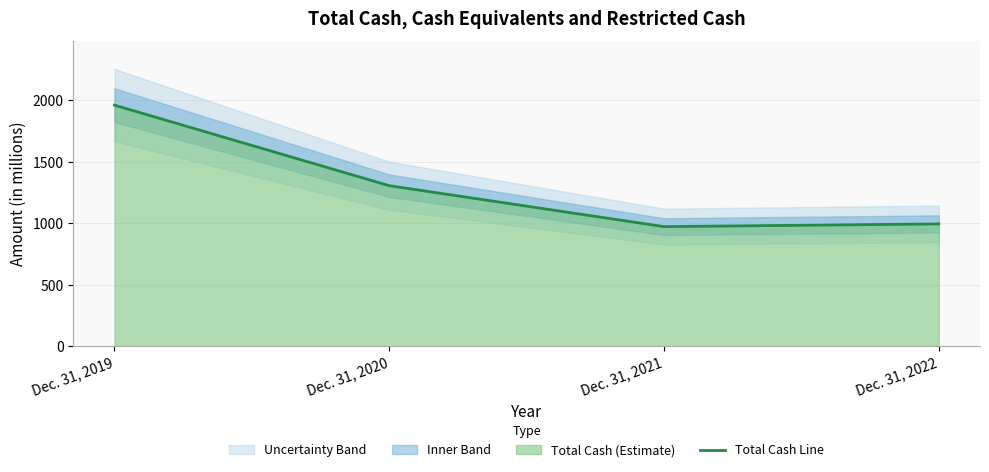

List the labels in order of value, smallest first.

Dec. 31, 2021, Dec. 31, 2022, Dec. 31, 2020, Dec. 31, 2019